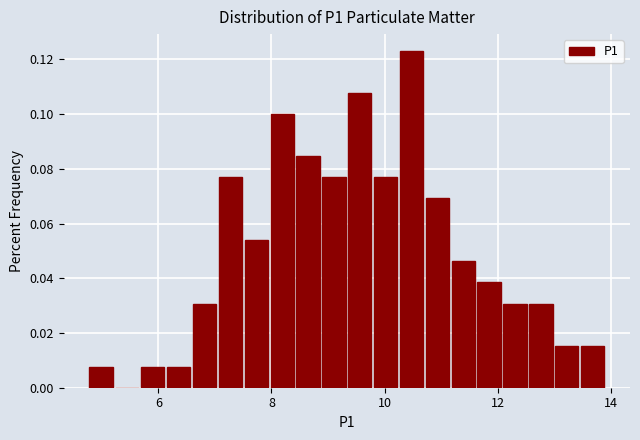

Read against the x-axis, roughly where is the centre of the tallest bar?

10.4